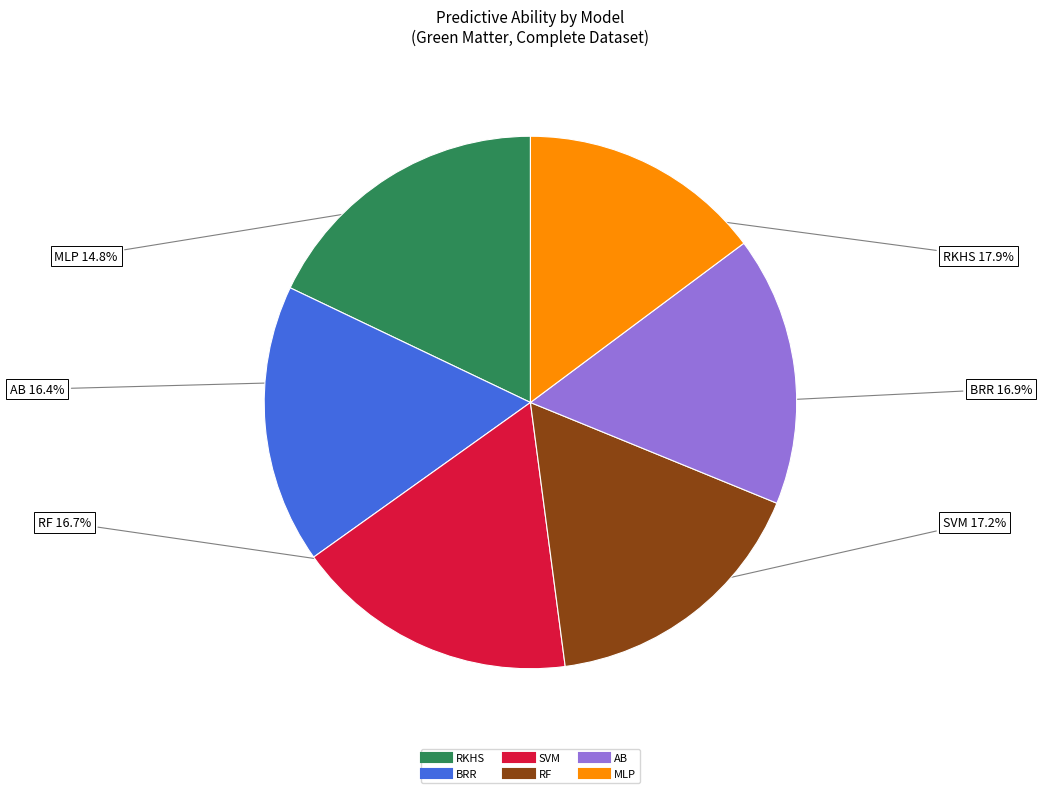

Is there any slice that represents more than half of the pie?

No